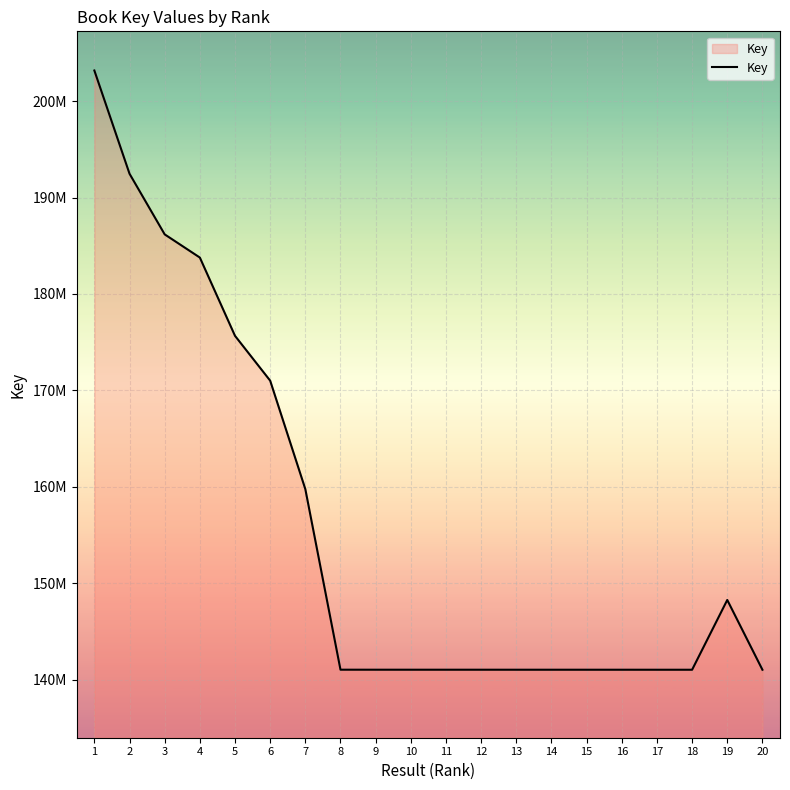

Does the chart display data point markers on the line(s)?

No